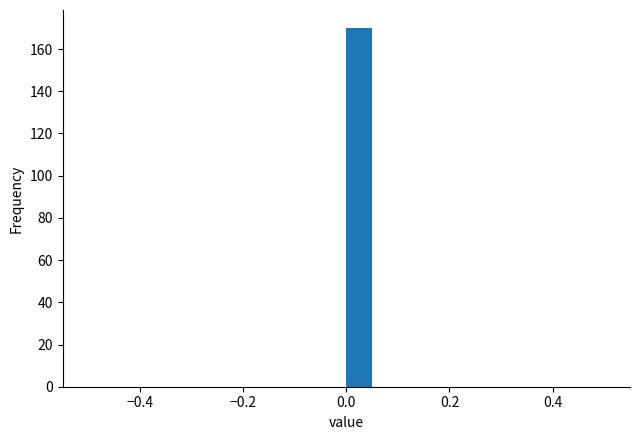

Around what value on the x-axis is the tallest bar? Give the approximate position of its centre, as read against the axis.

0.02